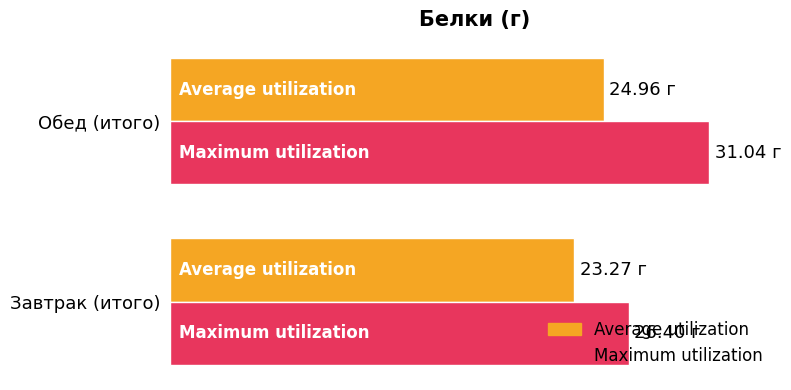

How many Average utilization values are between 23 and 24?

1